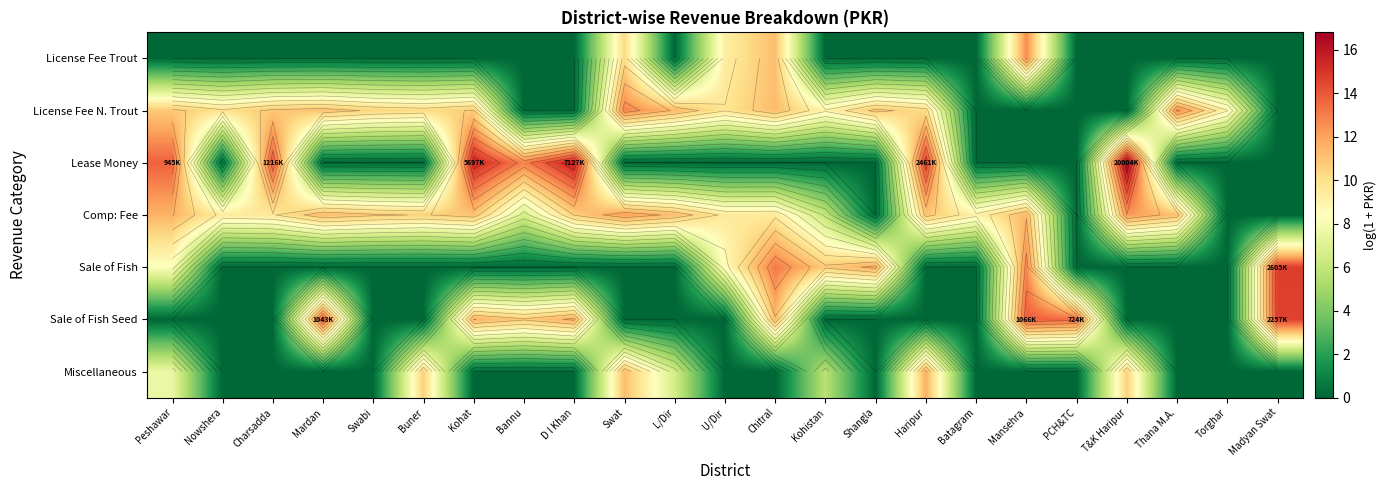

The Comp: Fee series shows 5.2 at Haripur. True or false?

False